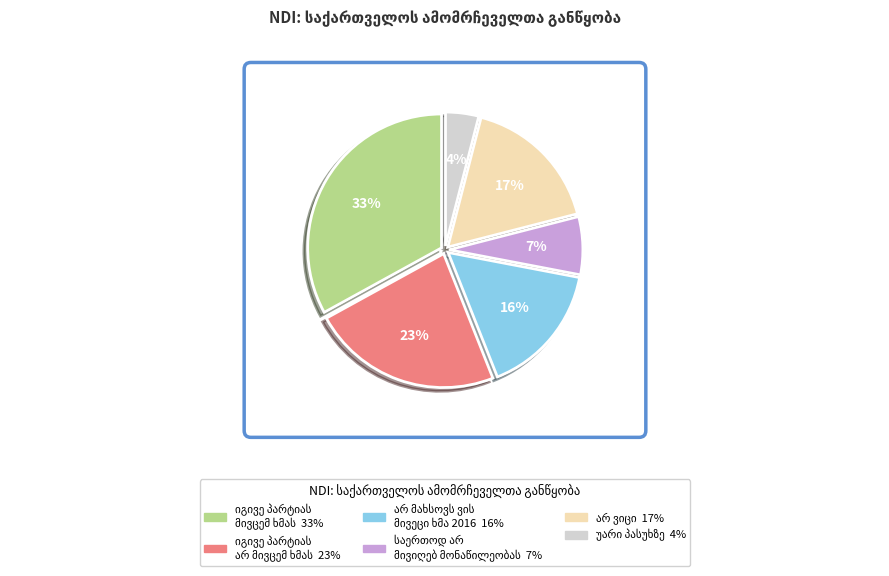

To the nearest percent, what is the difference between the largest and smallest slice percentages?

29%